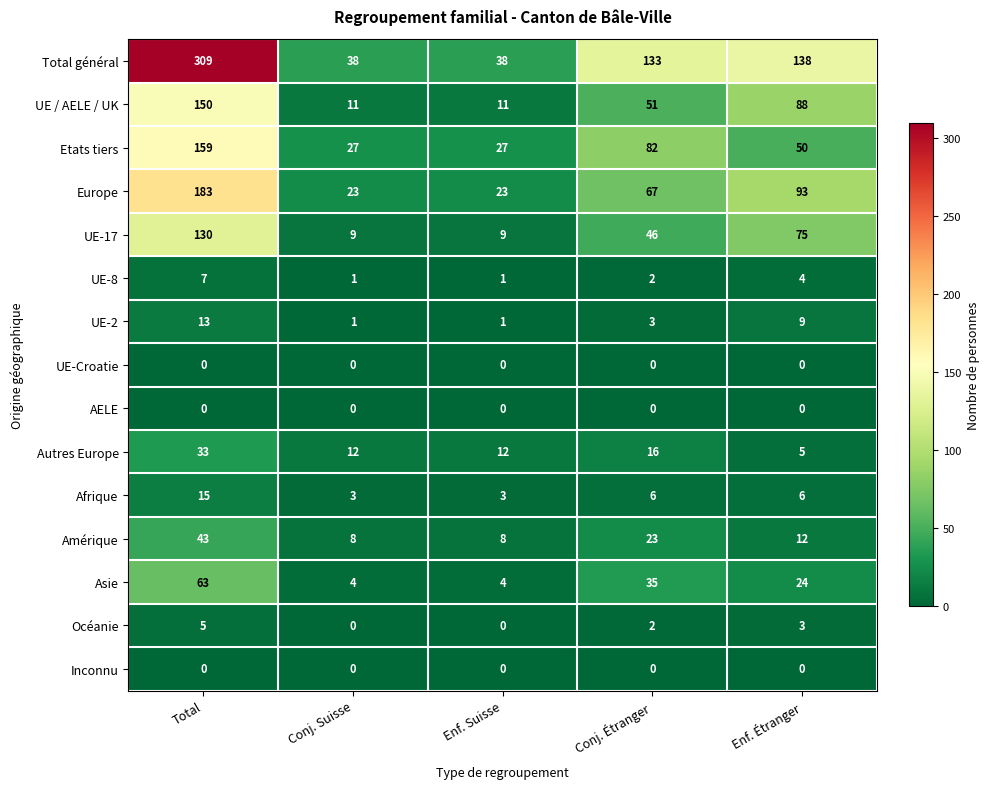

What is the difference between the maximum and minimum values in the UE-2 series?

12